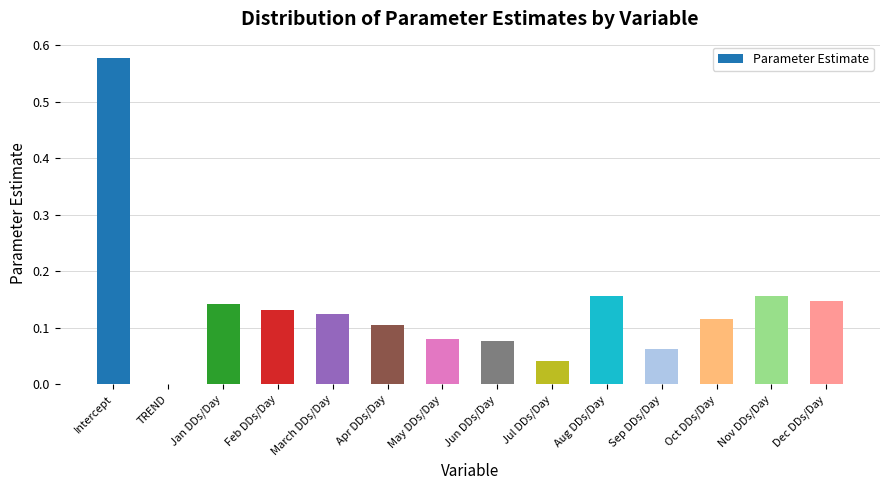

True or false: the data shows 0.1 at Jan DDs/Day.

True